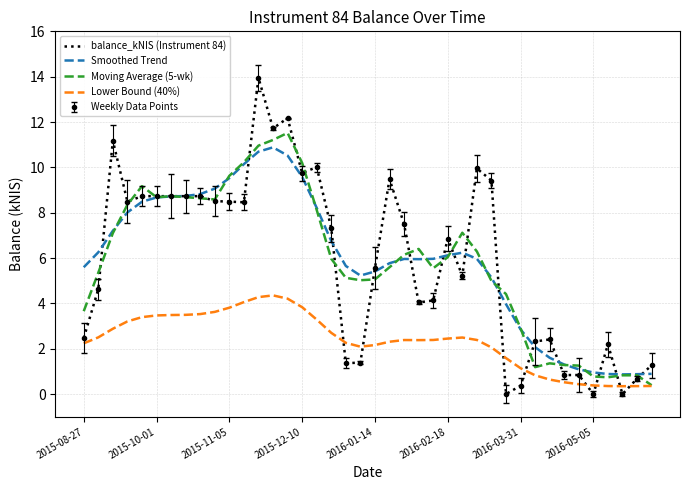

What is the value of the Moving Average (5-wk) point at the 18th from the left?

6.0